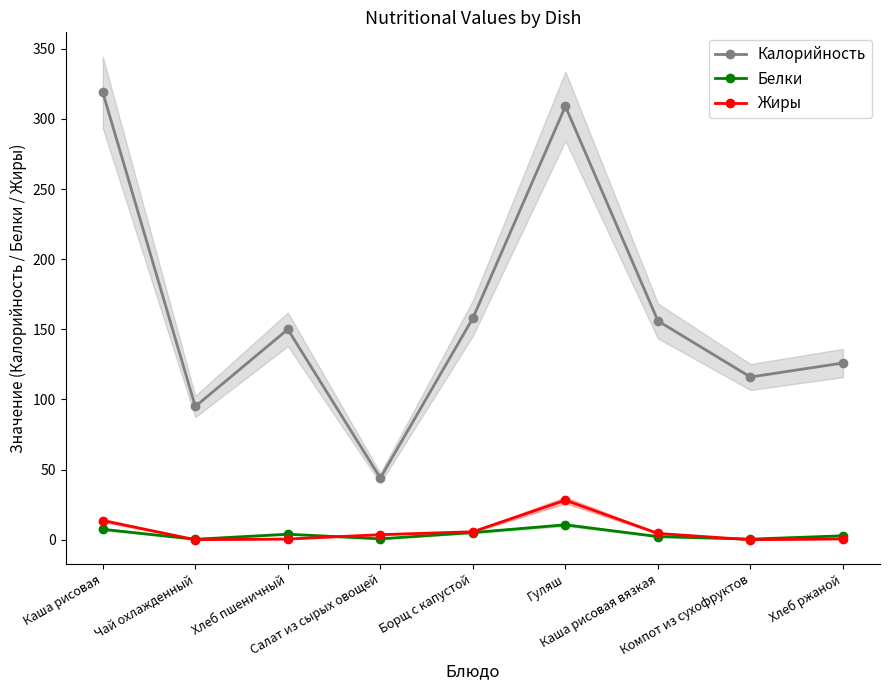

True or false: Калорийность has a value of 126.0 at Хлеб ржаной.

True